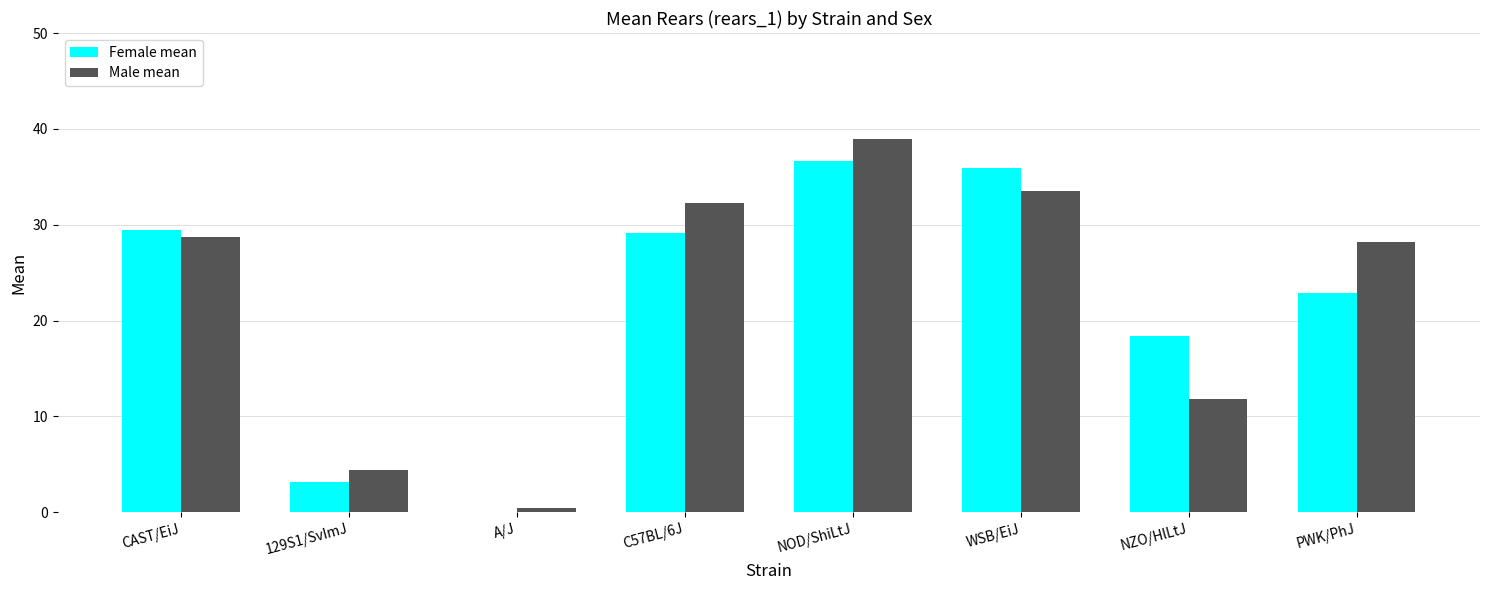

What is the maximum value for Male mean?

38.9